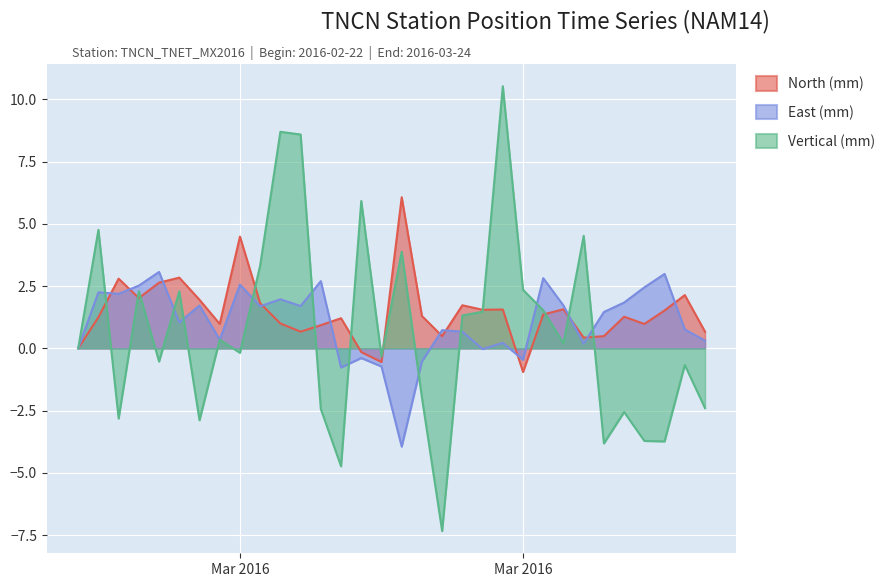

List the series in order of their peak value, lowest first.

East (mm), North (mm), Vertical (mm)